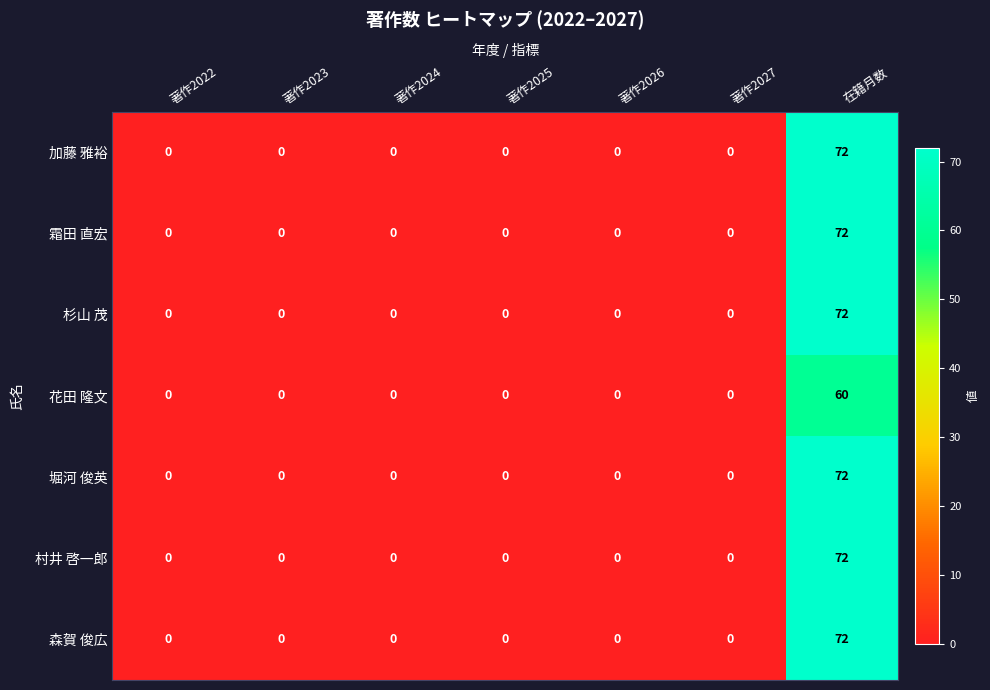

What is the maximum value shown in the chart?

72